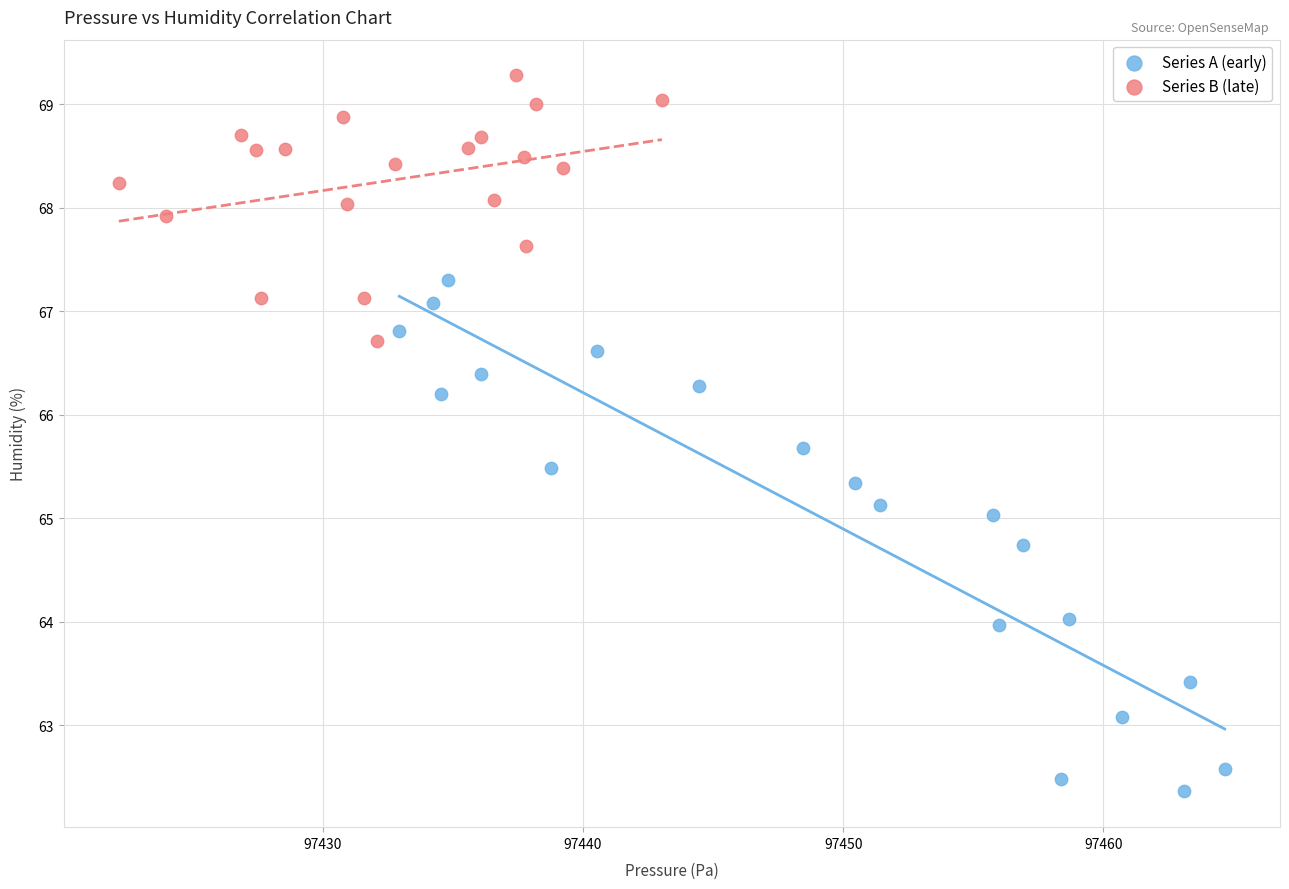

Which series reaches the maximum Y coordinate?

Series B (late)